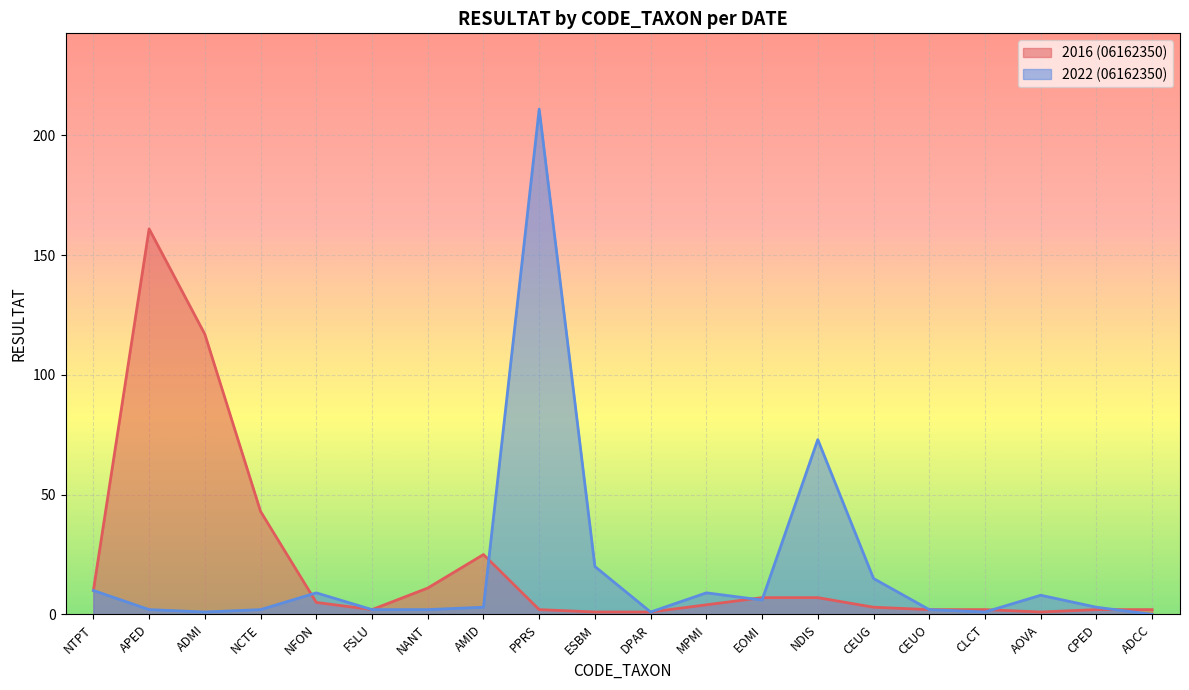

Between which two adjacent categories do 2022 (06162350) and 2016 (06162350) first intersect?

NCTE and NFON